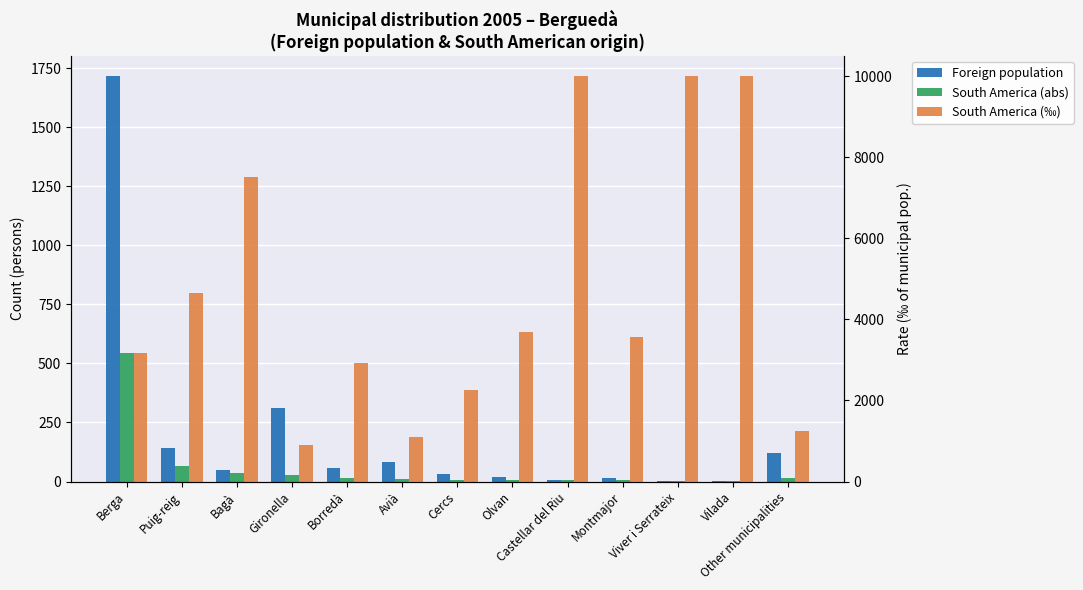

How many data points does each series have?

13